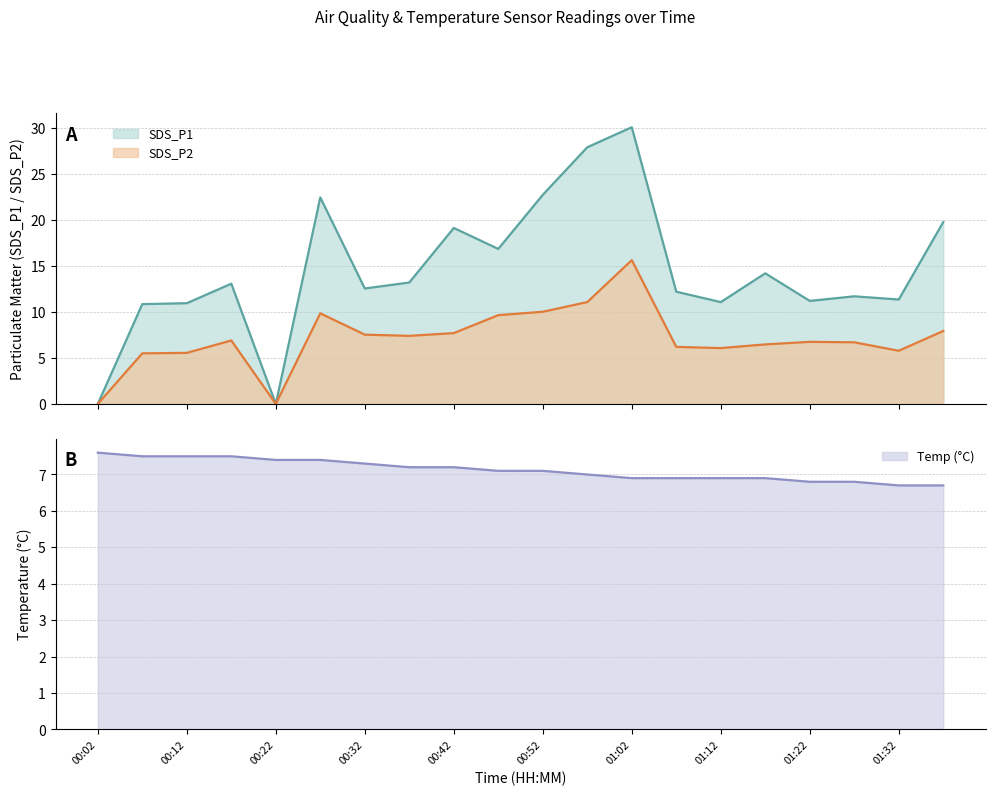

How many interior local valleys does the SDS_P1 series have?

6